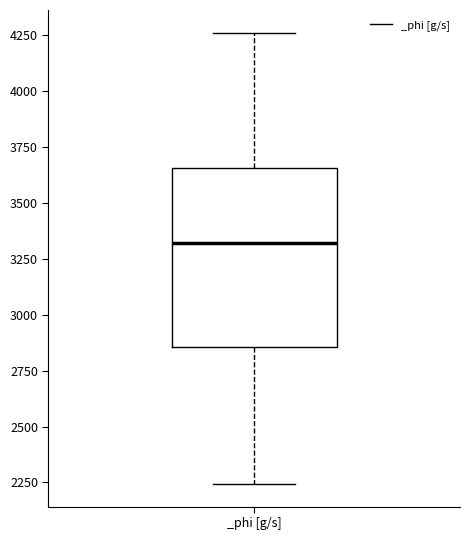

Read this box plot against the y-axis: the position of the median line, the range covered by the box, and the ends of both whiskers. The values are not printed on the chart, so give them approximately, as read against the axis.

median 3300, box 2850 to 3650, whiskers 2250 to 4250